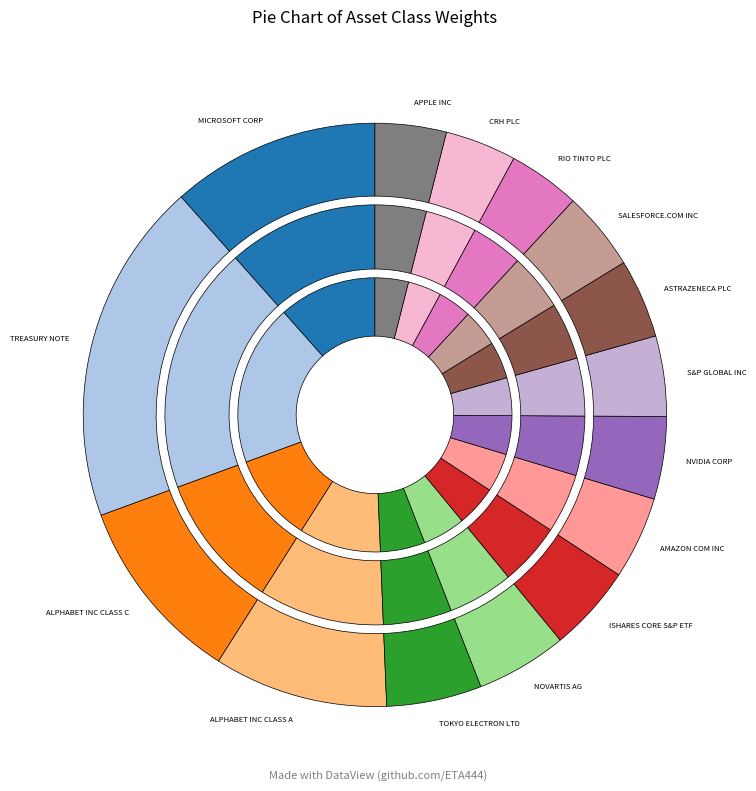

Does Aktien_AZN account for over 50% of the chart?

No